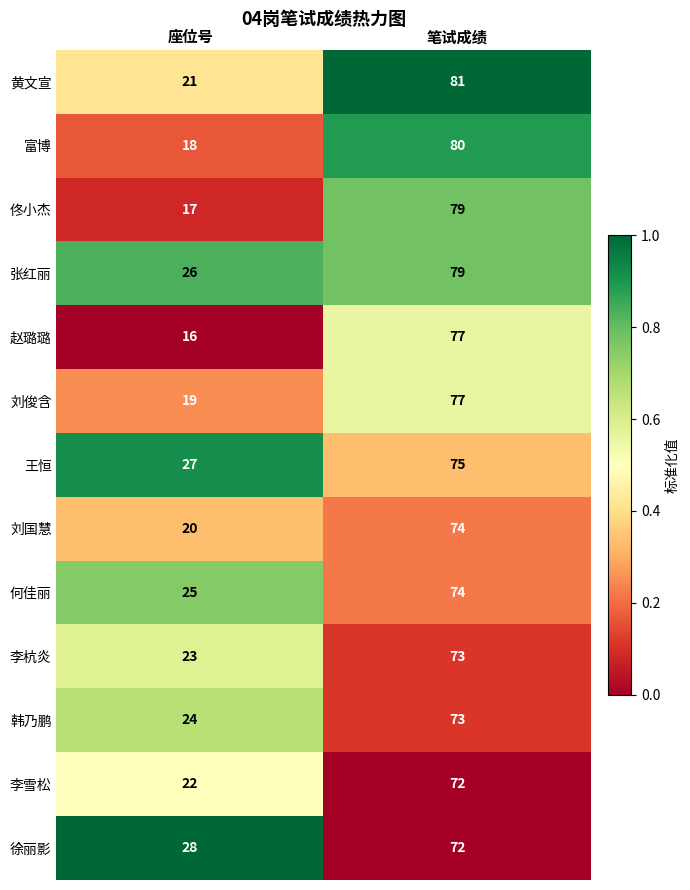

What is the maximum value shown in the chart?

81